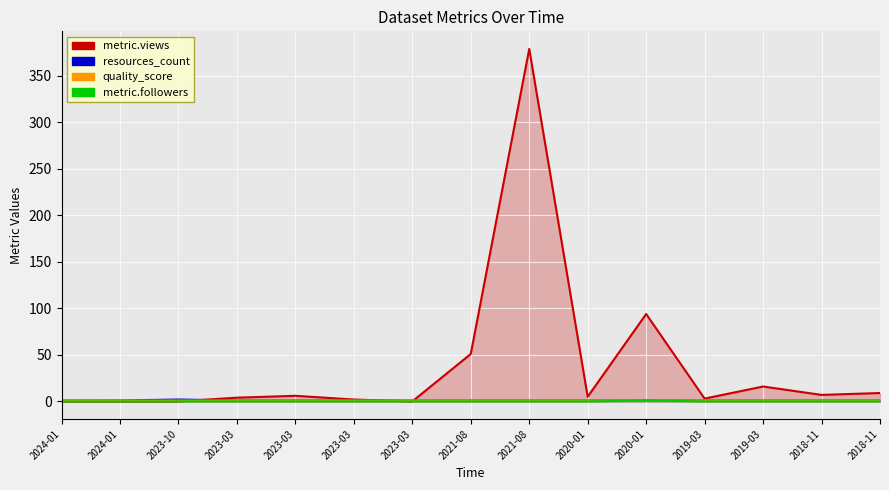

Where is metric.followers nearest to the value 0?

2024-01